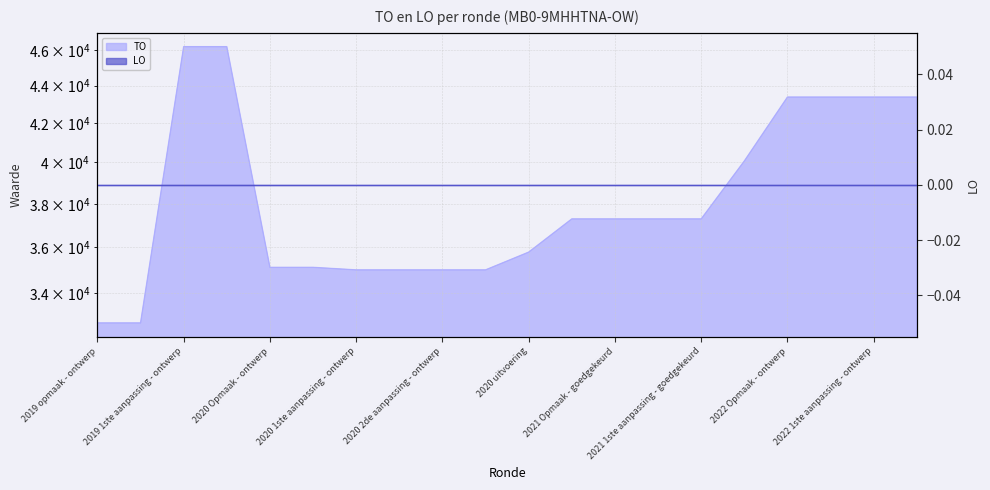

True or false: the data shows 69015 at 2022 1ste aanpassing - goedgekeurd.

False